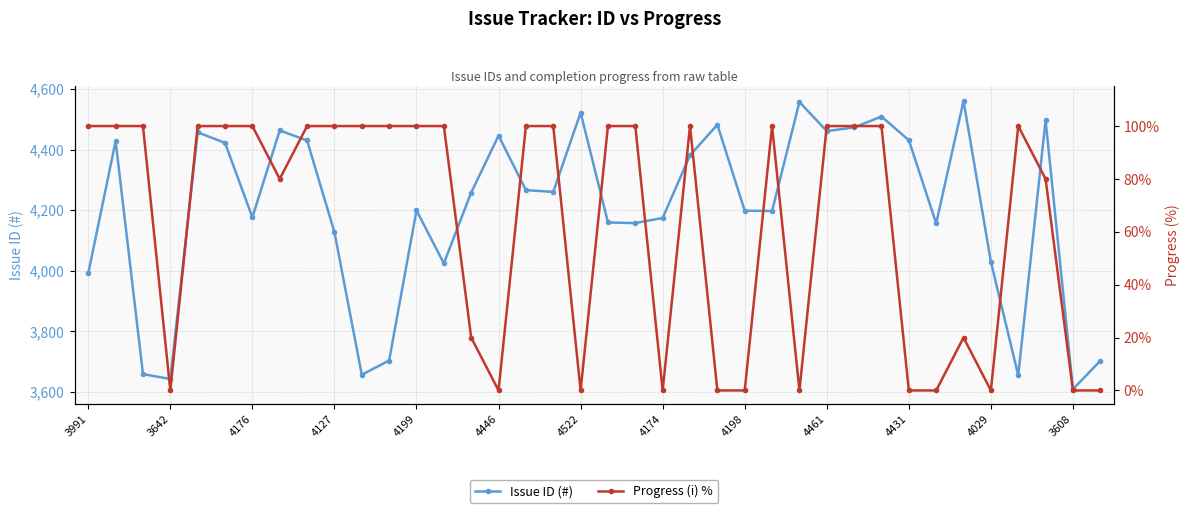

Reading left to right, transcribe all the data shown in this chart.

Issue ID (#): 3991	4428	3658	3642	4457	4422	4176	4463	4430	4127	3656	3703	4199	4024	4258	4446	4266	4260	4522	4159	4157	4174	4381	4482	4198	4197	4557	4461	4473	4509	4431	4156	4561	4029	3654	4497	3608	3702
Progress (i) %: 100	100	100	0	100	100	100	80	100	100	100	100	100	100	20	0	100	100	0	100	100	0	100	0	0	100	0	100	100	100	0	0	20	0	100	80	0	0